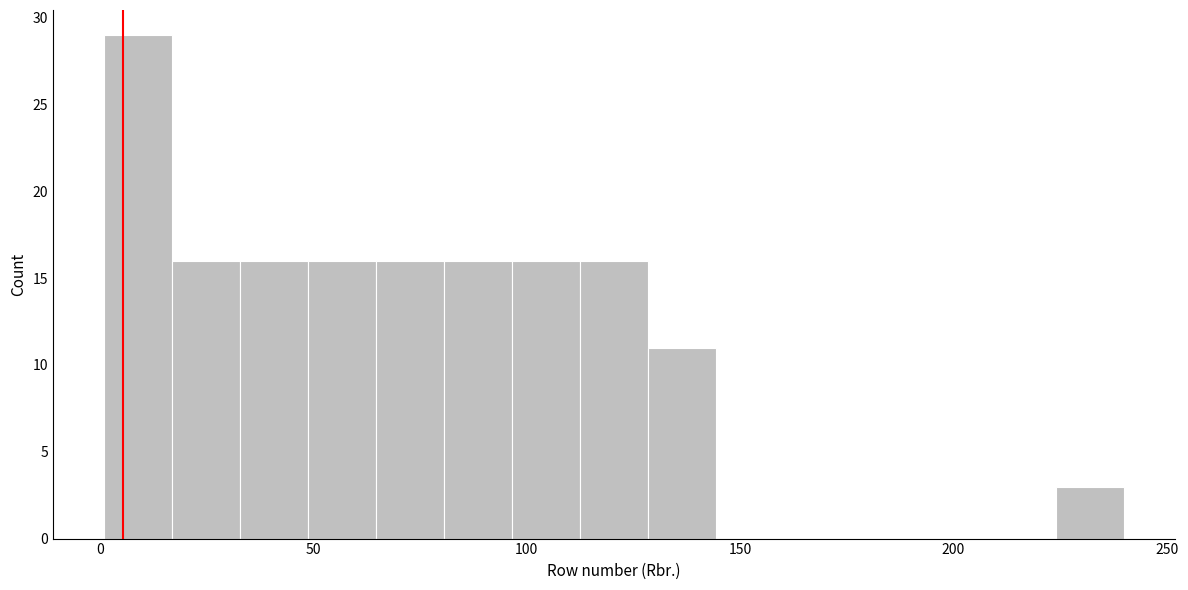

Around what value on the x-axis is the tallest bar? Give the approximate position of its centre, as read against the axis.

10